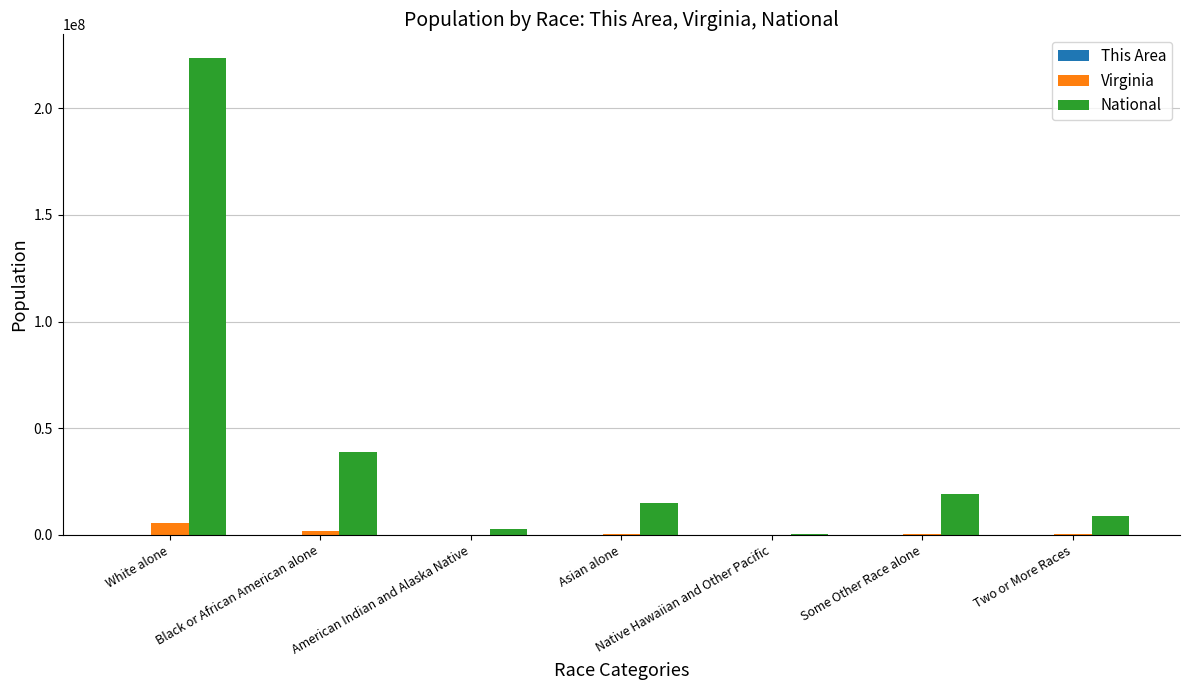

How many distinct data groups are displayed?

3